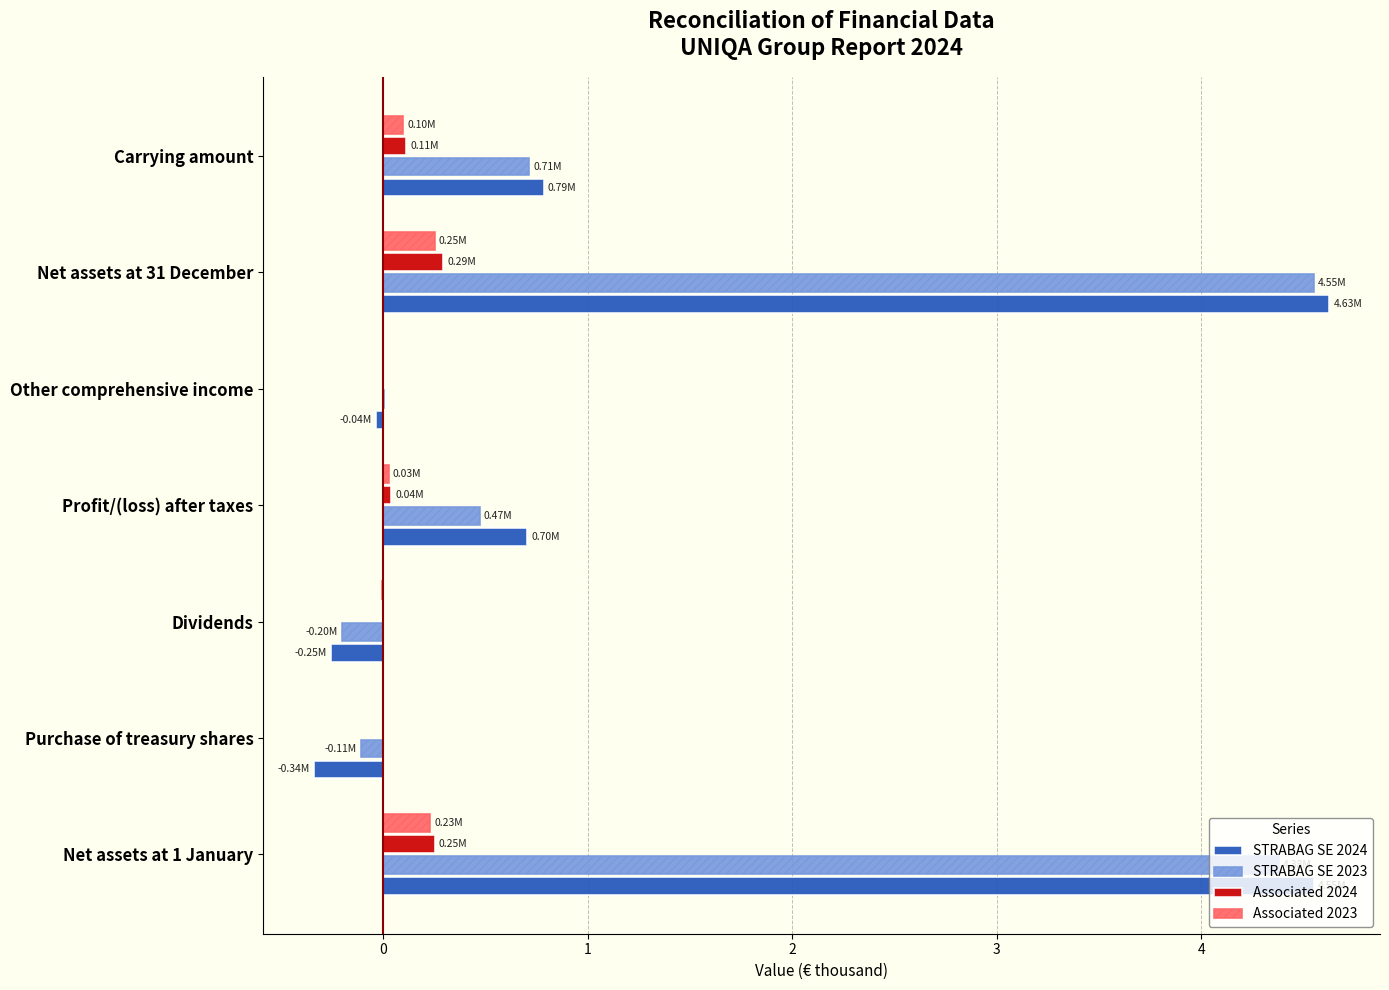

What is the sum of all Associated 2023 values?

0.6